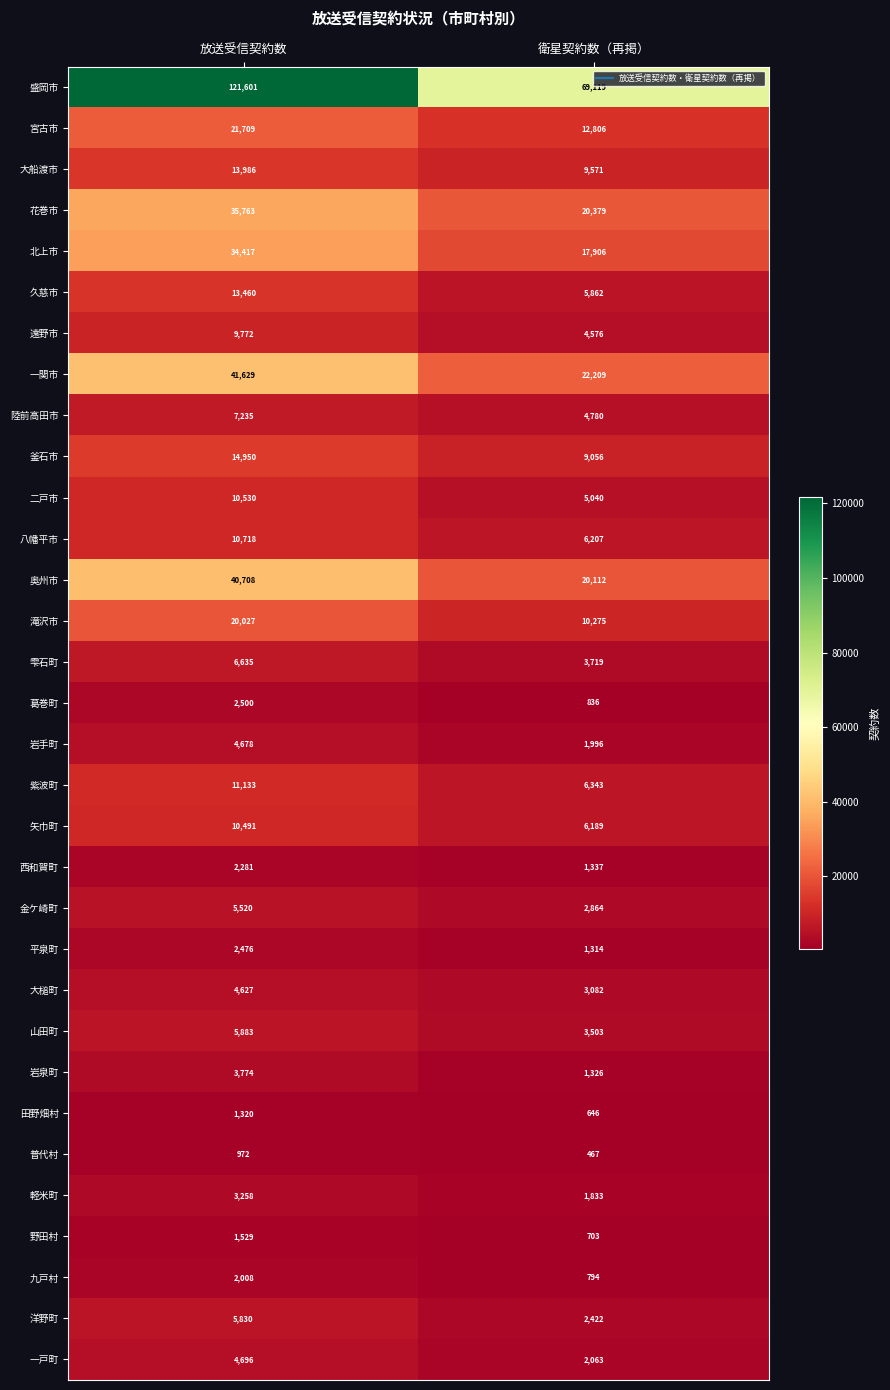

What is the maximum value shown in the chart?

121601